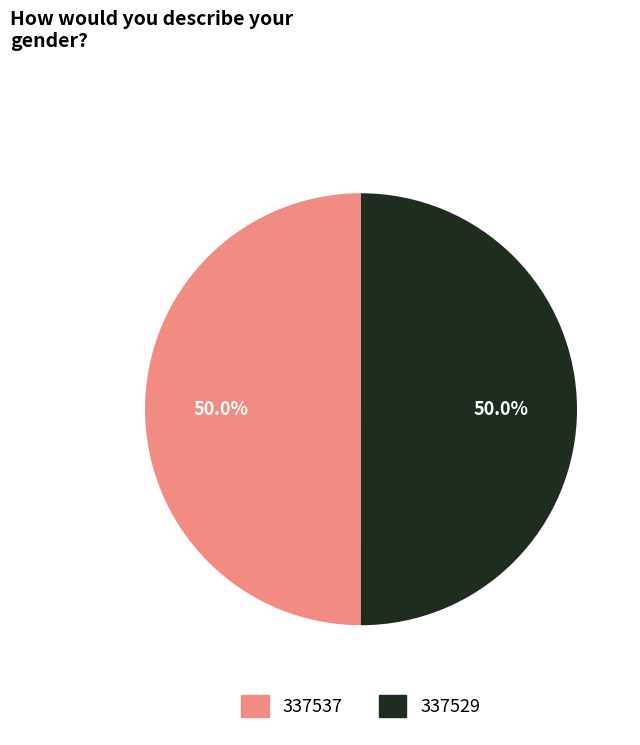

What is the total percentage of 337537 and 337529?

100.0%